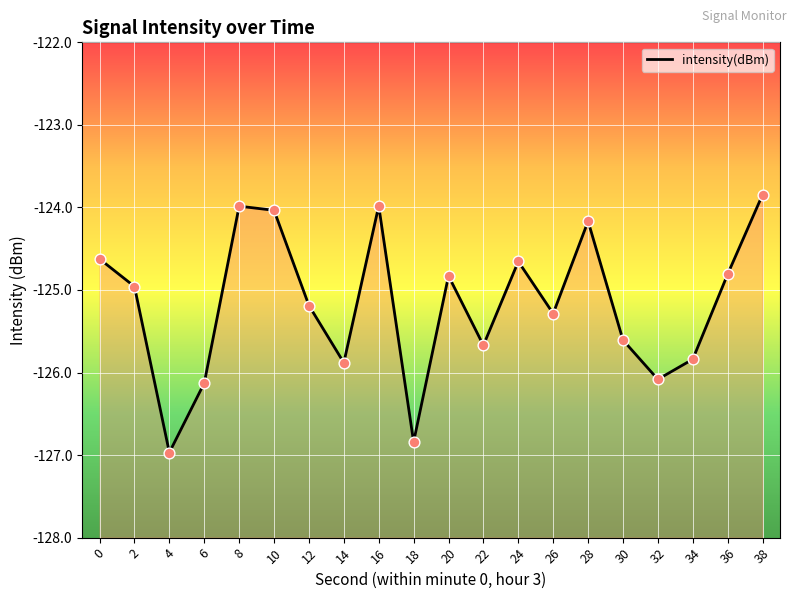

Which has a higher value, 18 or 38?

38